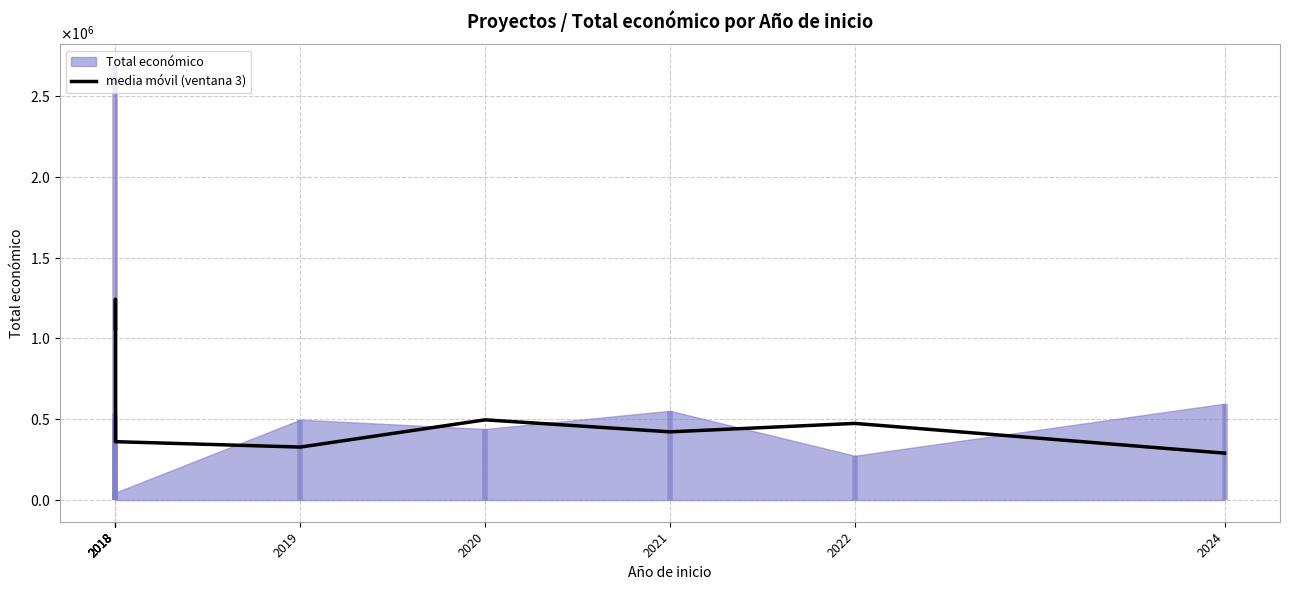

Does the chart display data point markers on the line(s)?

No